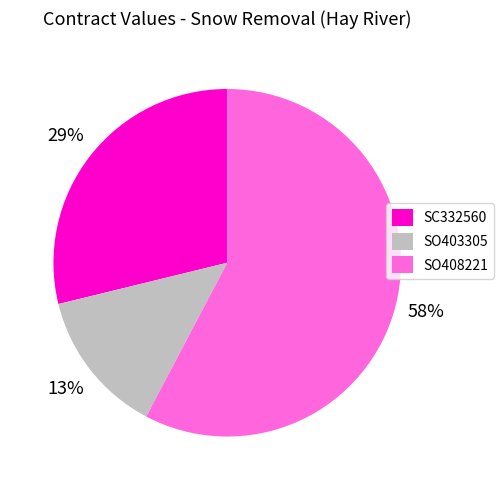

The SC332560 slice represents 37% of the pie. True or false?

False